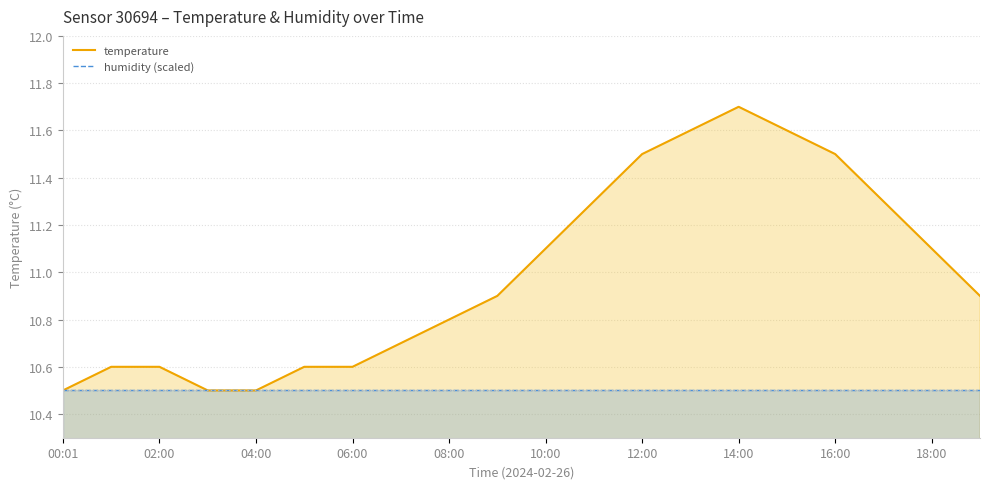

True or false: humidity (scaled) and temperature intersect in this chart.

False